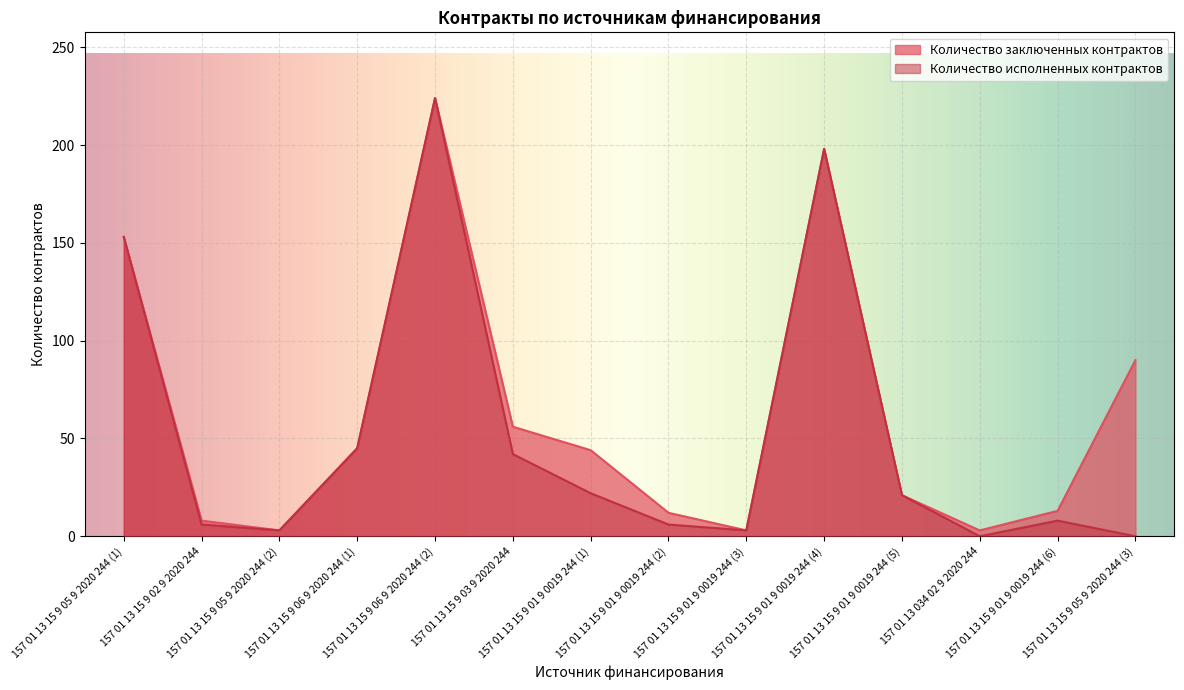

True or false: Количество исполненных контрактов and Количество заключенных контрактов intersect in this chart.

False